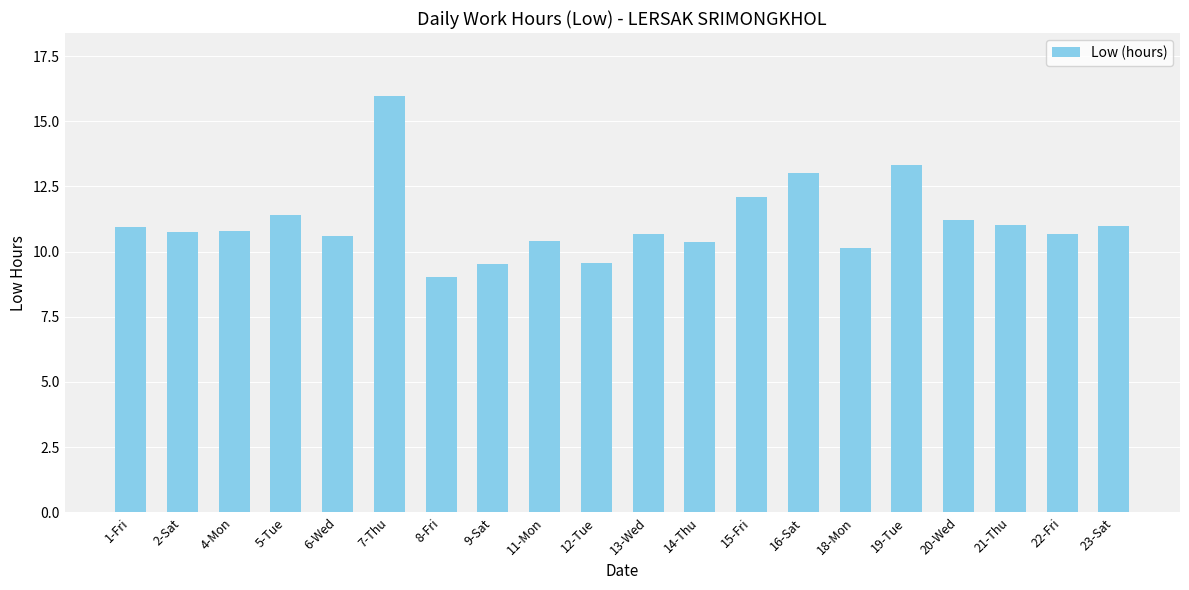

What is the difference between the values at 14-Thu and 8-Fri?

1.4